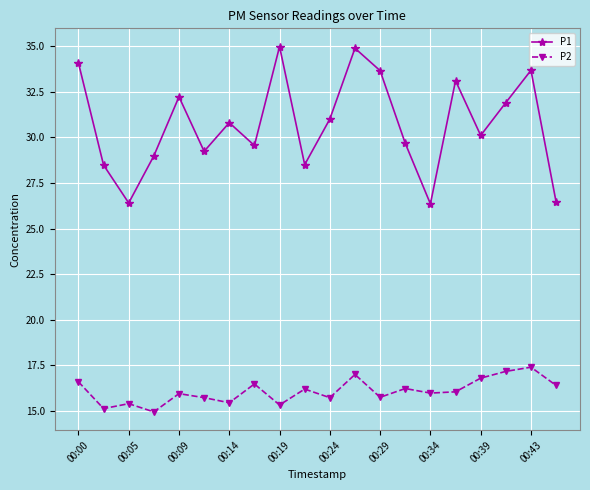

What is the lowest value of the P1 series?

26.4